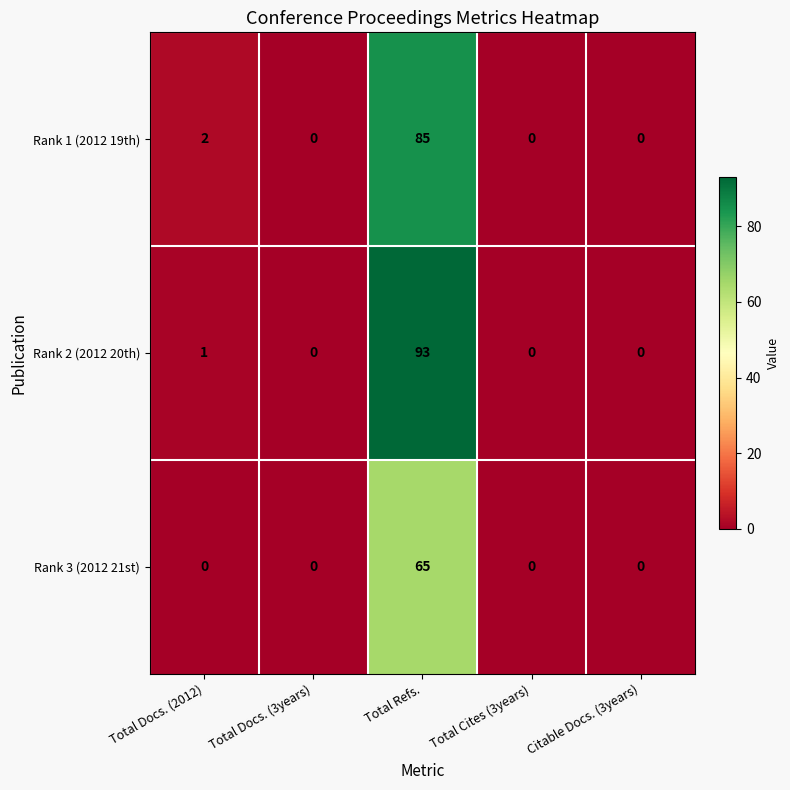

Where is Rank 1 (2012 19th) nearest to the value 42?

Total Docs. (2012)